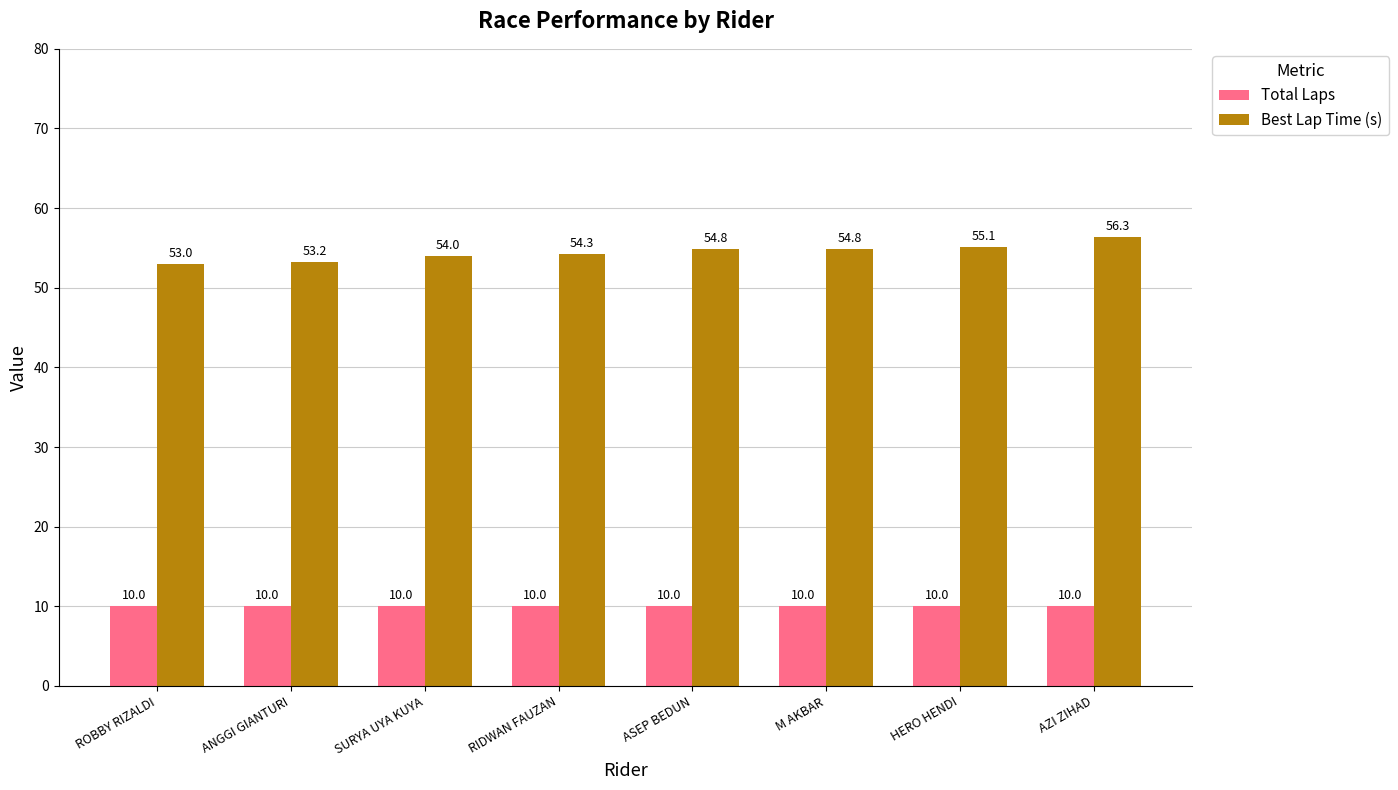

Reading left to right, extract all data points from this chart.

Total Laps: 10.0	10.0	10.0	10.0	10.0	10.0	10.0	10.0
Best Lap Time (s): 53.0	53.2	54.0	54.3	54.8	54.8	55.1	56.3